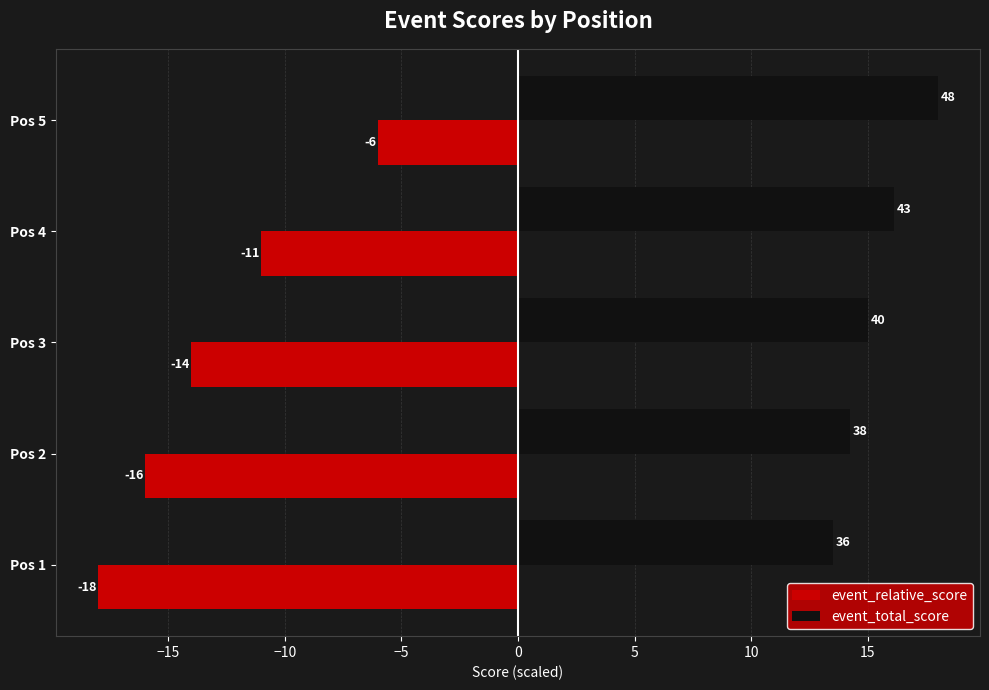

What is the maximum value shown in the chart?

18.0